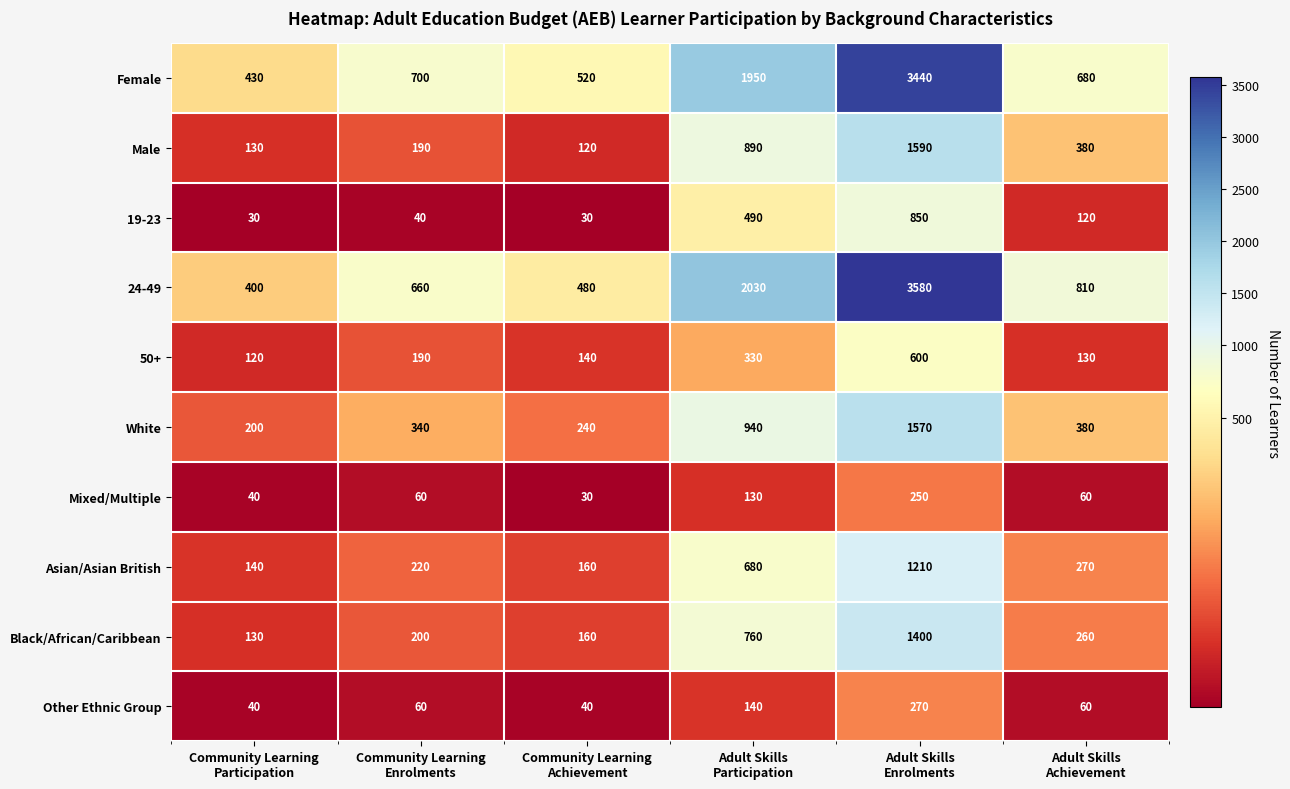

Which category has the highest value across all series?

Adult Skills
Enrolments